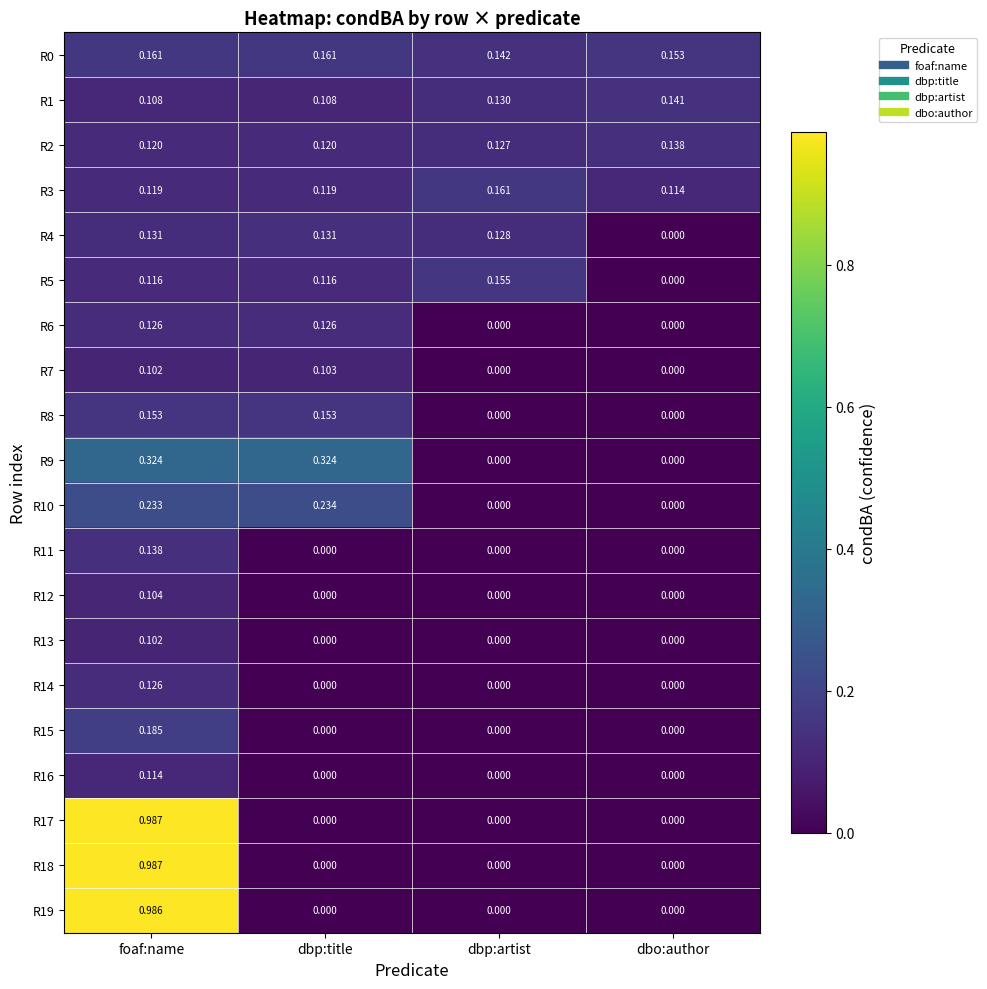

At which label does R3 reach its minimum?

dbo:author